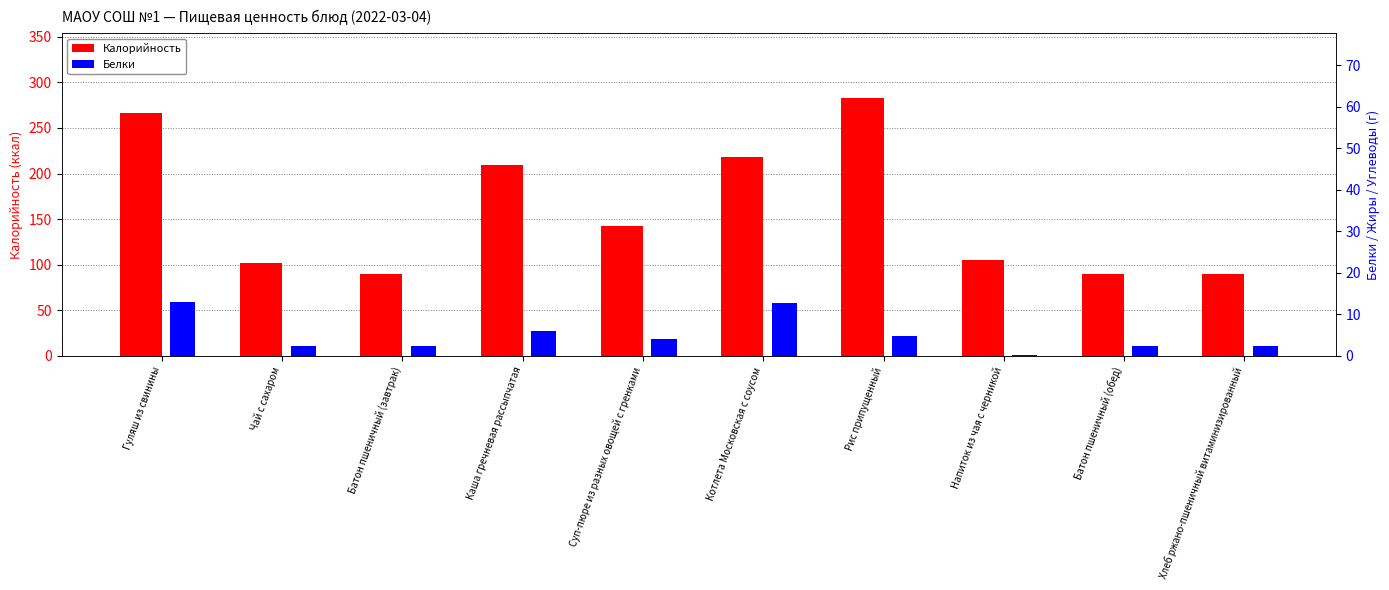

Between Чай с сахаром and Батон пшеничный (обед), which series saw the biggest shift?

Калорийность